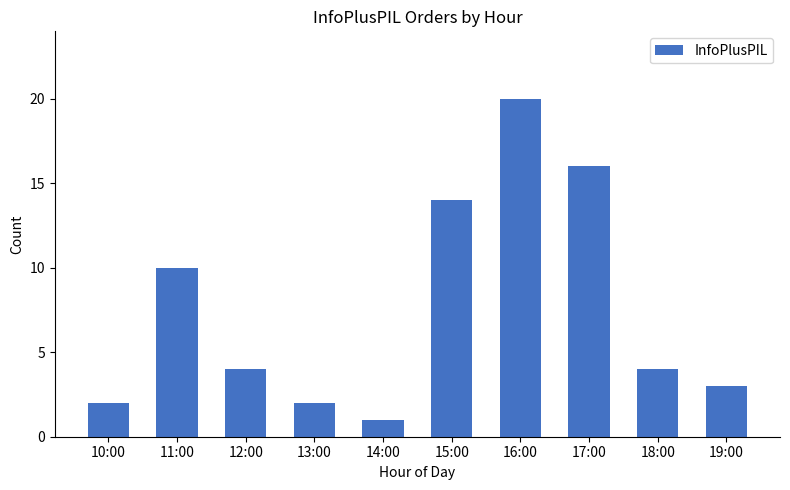

What is the change in value from 17:00 to 18:00?

-12